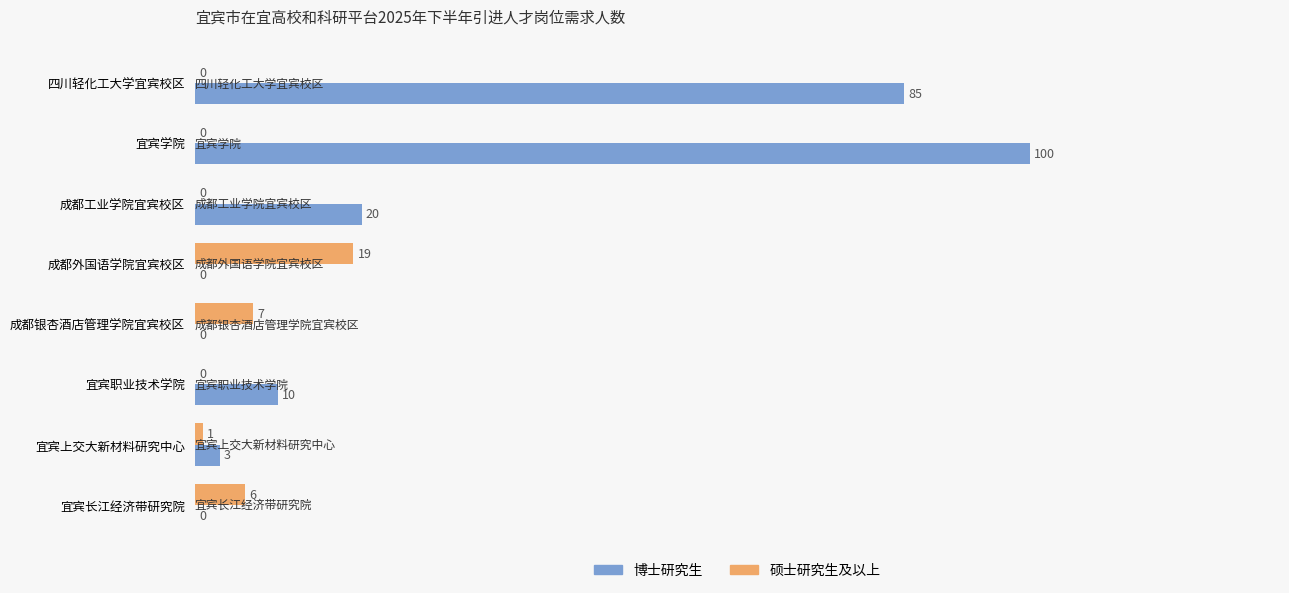

Which series has the largest range (max minus min)?

博士研究生